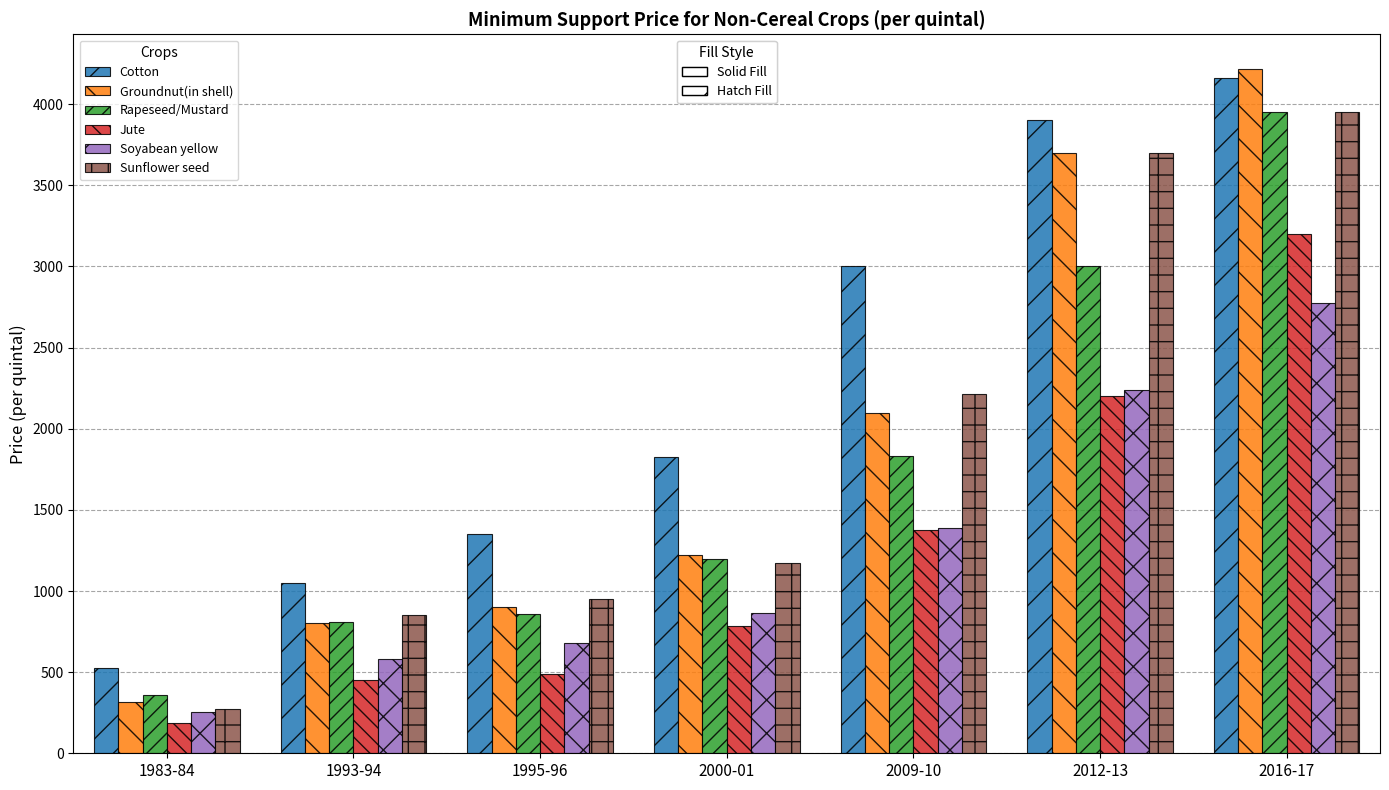

Which category has the highest value across all series?

2016-17